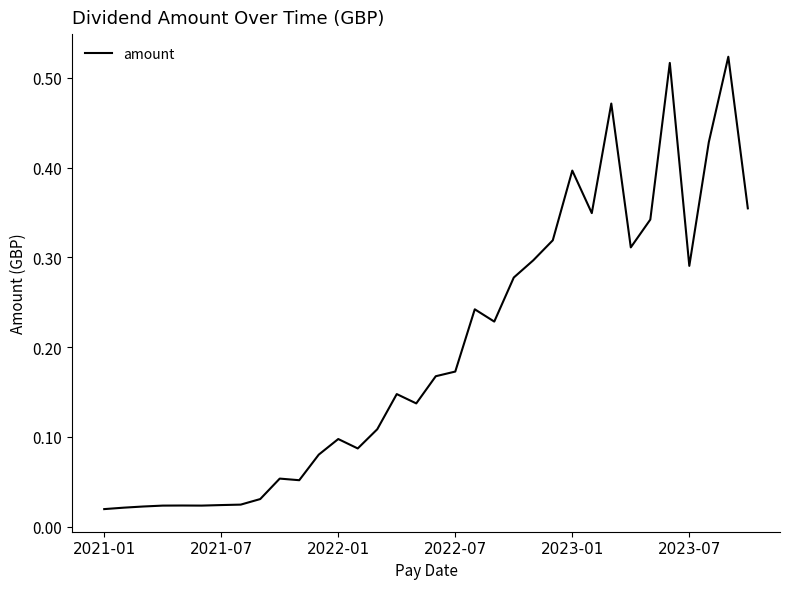

The chart shows a value of 0.0 at 2022-01. True or false?

False